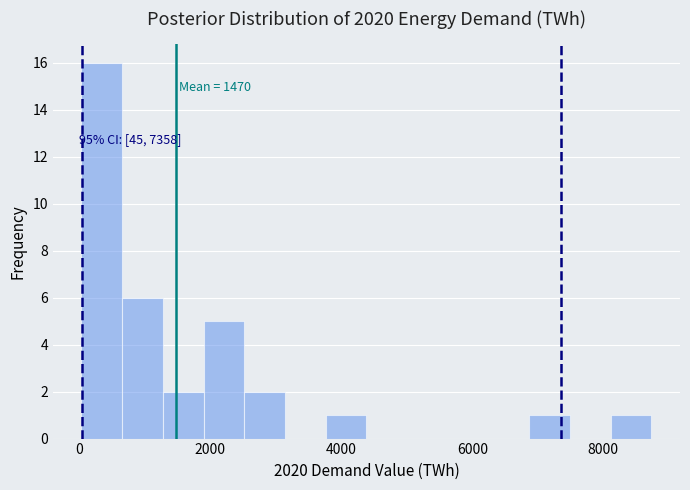

Read against the x-axis, roughly where is the centre of the tallest bar?

400